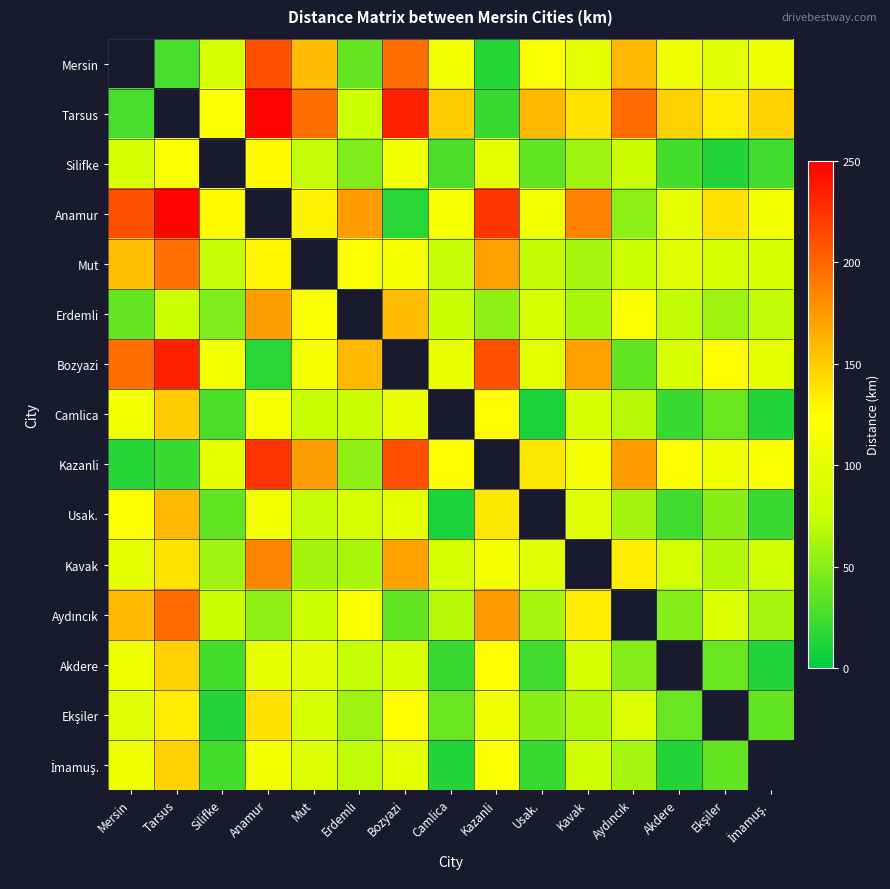

The value of Kavak at Ekşiler is 66.0. True or false?

True